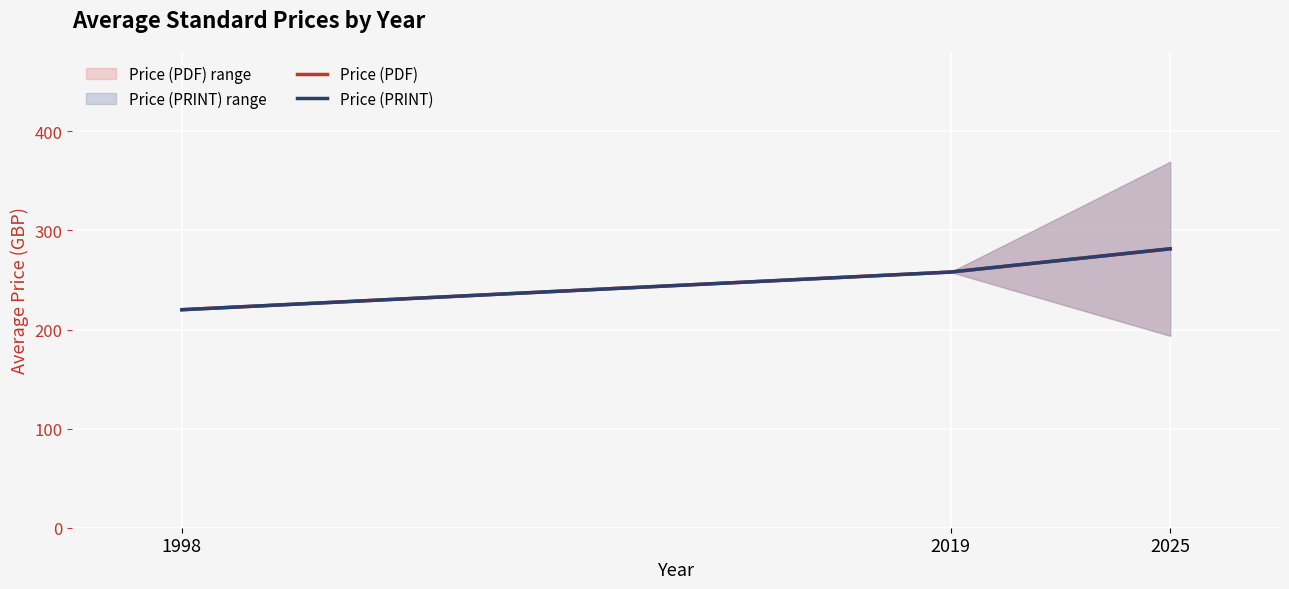

Where does the Price (PDF) series first go above 258?

2025